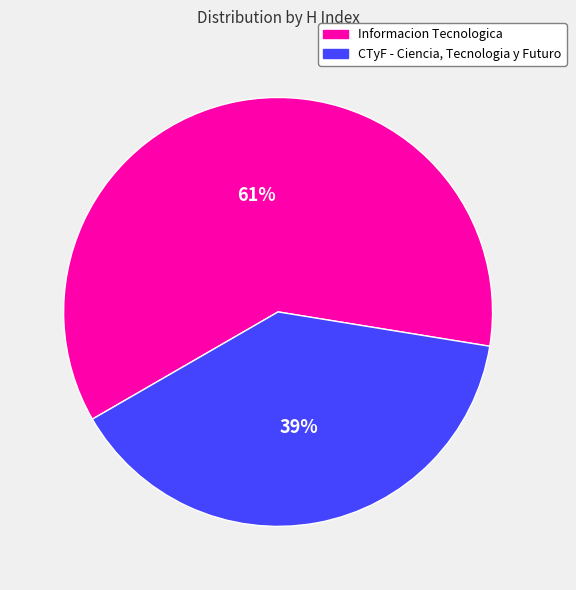

True or false: CTyF - Ciencia, Tecnologia y Futuro accounts for 39% of the total.

True